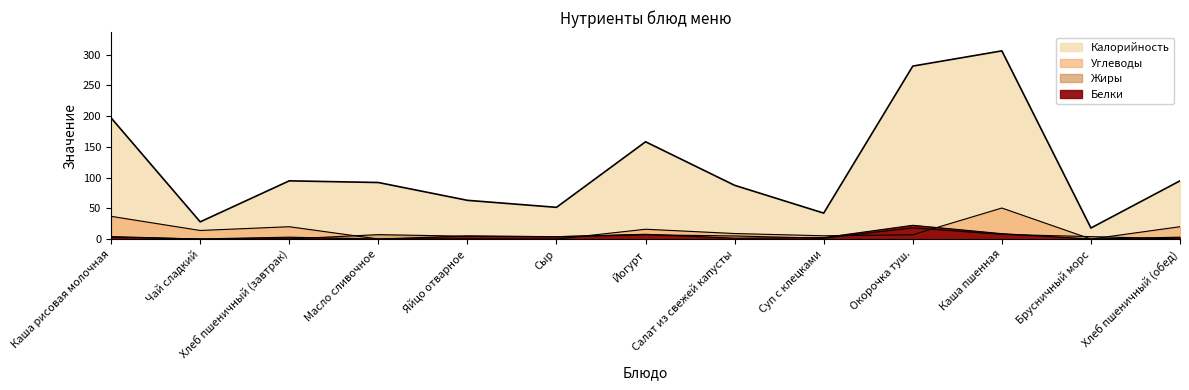

At which label does Углеводы first exceed 9?

Каша рисовая молочная